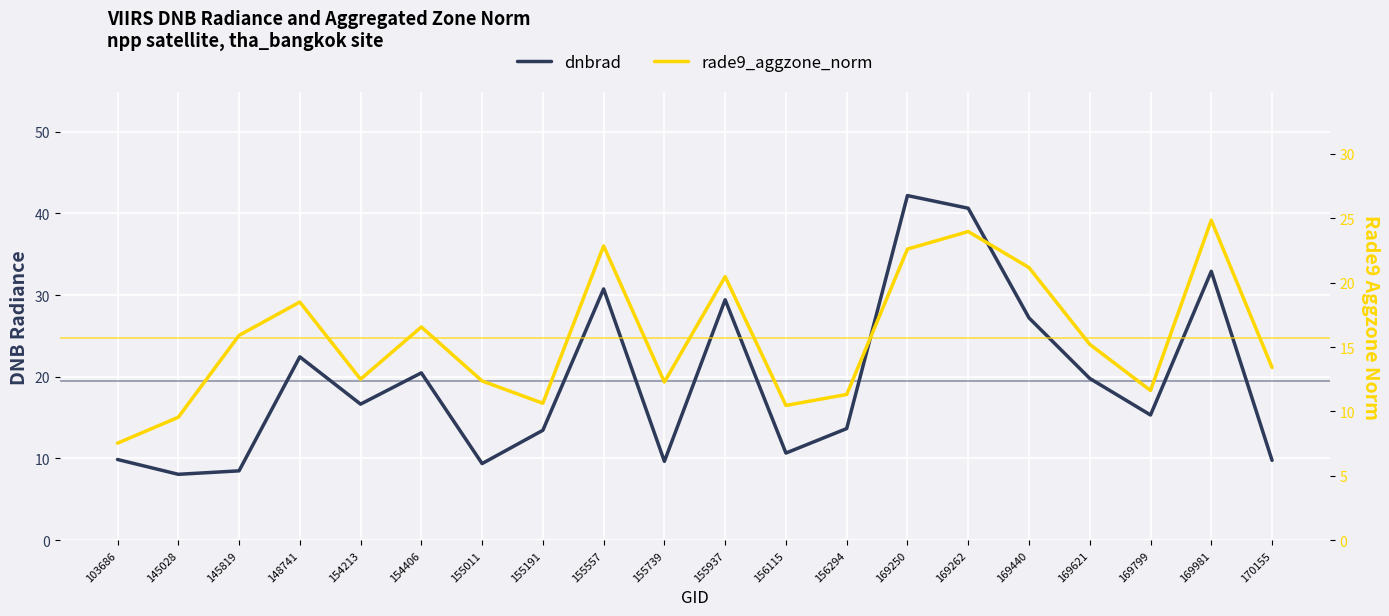

Reading left to right, extract all data points from this chart.

dnbrad: 9.9	8.1	8.5	22.4	16.7	20.5	9.4	13.5	30.7	9.7	29.4	10.7	13.7	42.2	40.6	27.2	19.8	15.3	32.9	9.8
rade9_aggzone_norm: 7.5	9.5	15.9	18.5	12.5	16.6	12.4	10.6	22.9	12.3	20.5	10.5	11.3	22.6	24.0	21.2	15.2	11.6	24.9	13.4